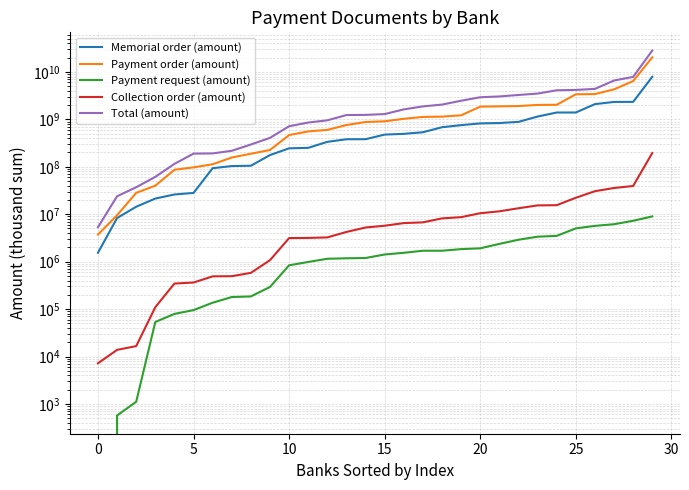

At how many categories does at least one series exceed 715471222?

19